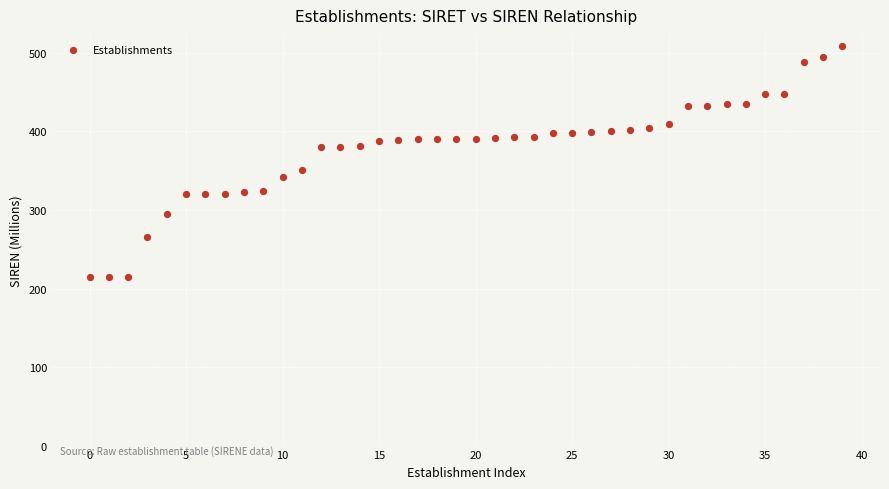

What is the range of Y values (max minus min)?

293.1